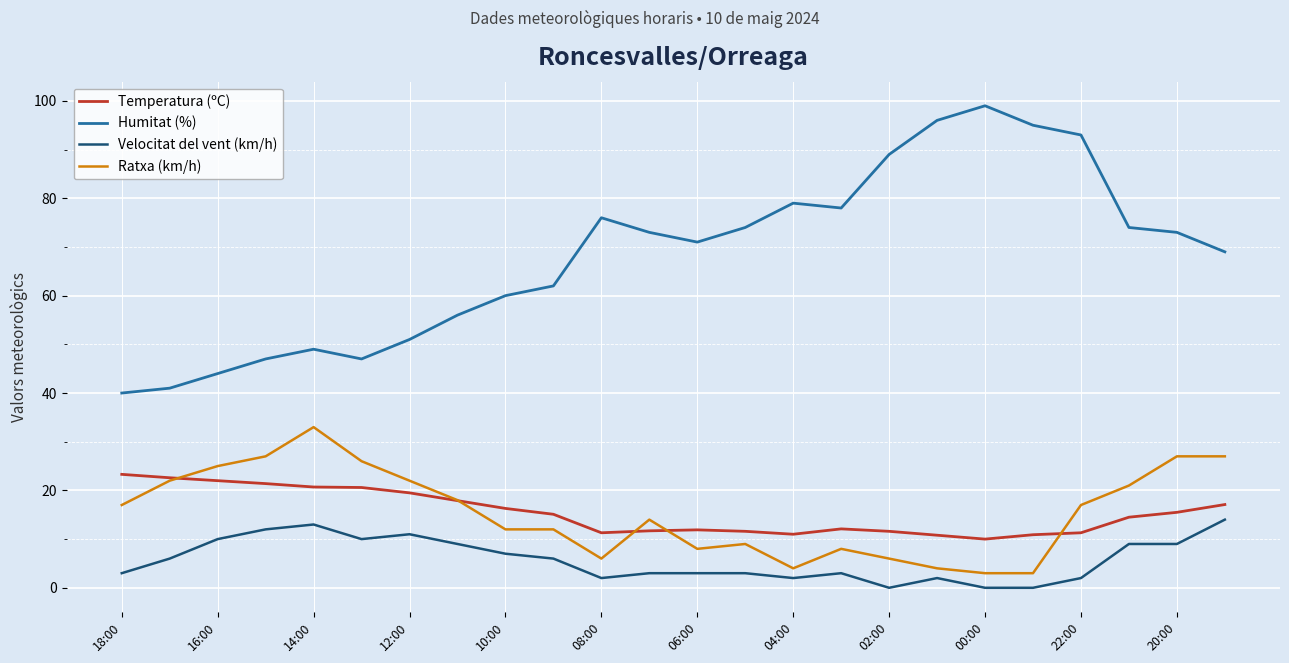

Which series has the largest total across all categories?

Humitat (%)